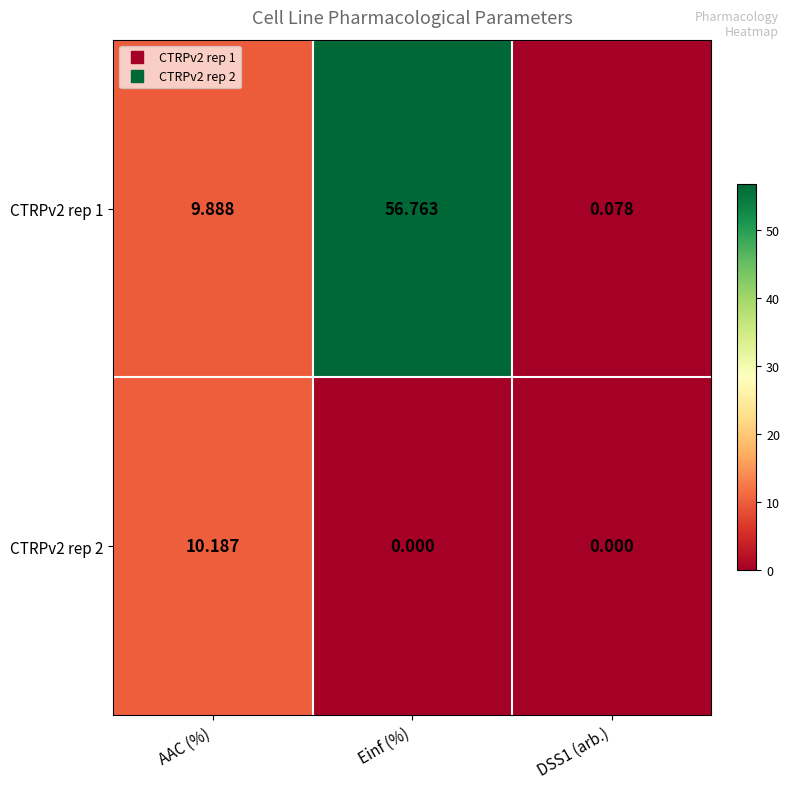

Which category has the highest value in the CTRPv2 rep 2 series?

AAC (%)